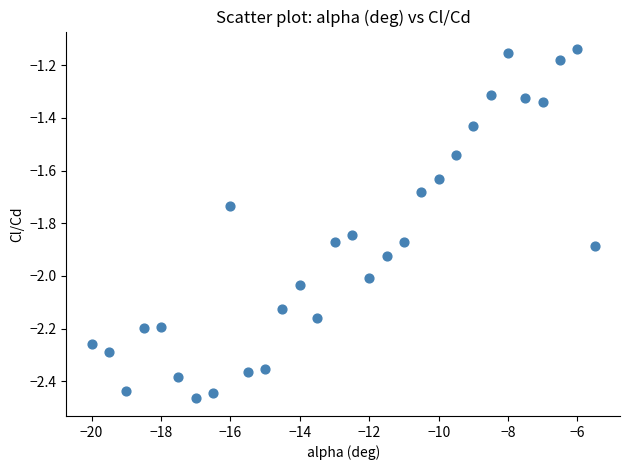

What is the range of Y values (max minus min)?

1.3